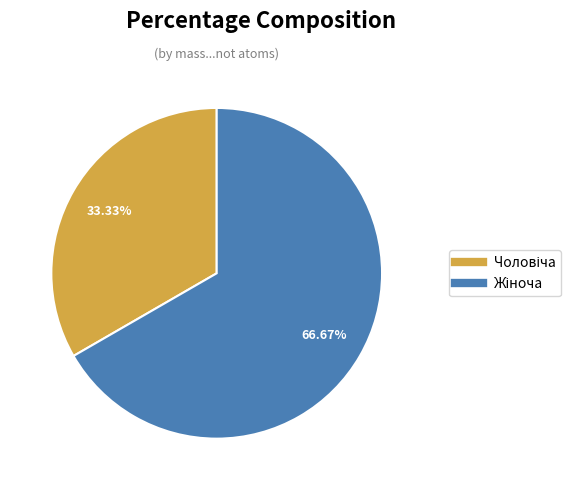

Is there any slice that represents more than half of the pie?

Yes